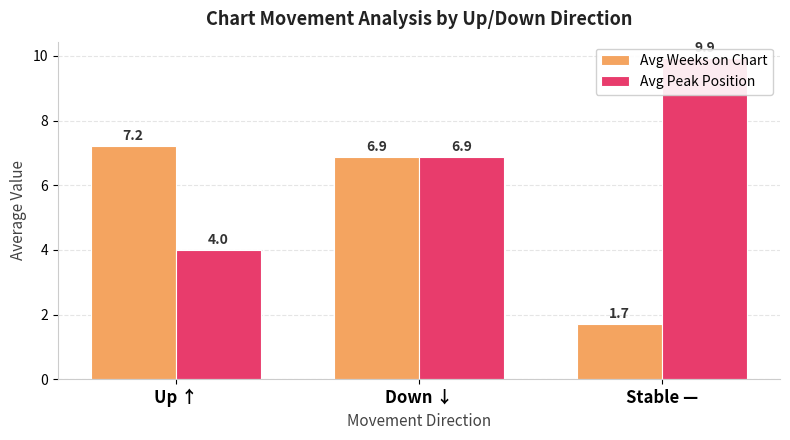

Is it true that Avg Peak Position equals 4.0 at Up ↑?

True